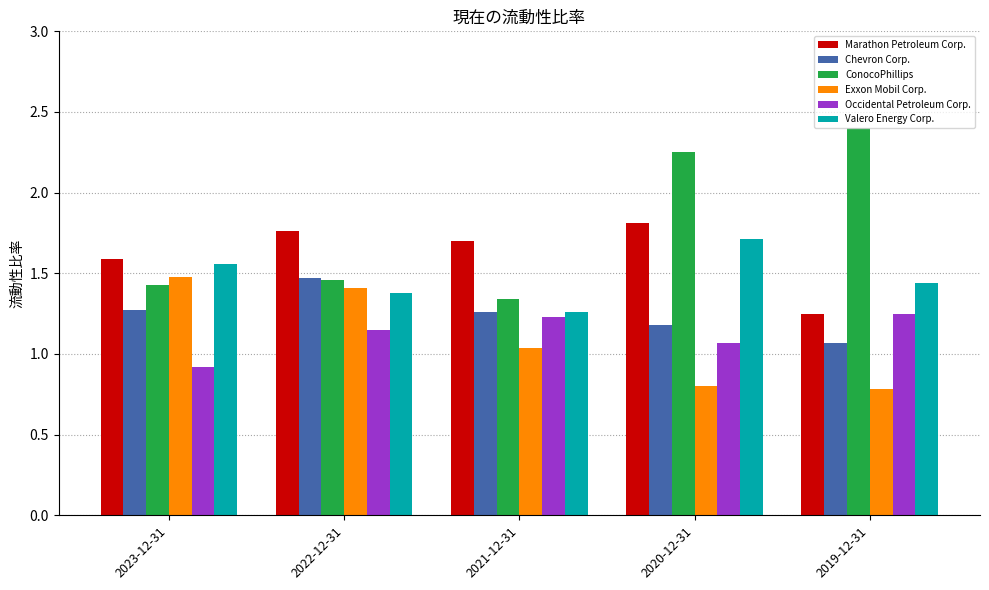

Where does the Exxon Mobil Corp. series first go above 1?

2023-12-31